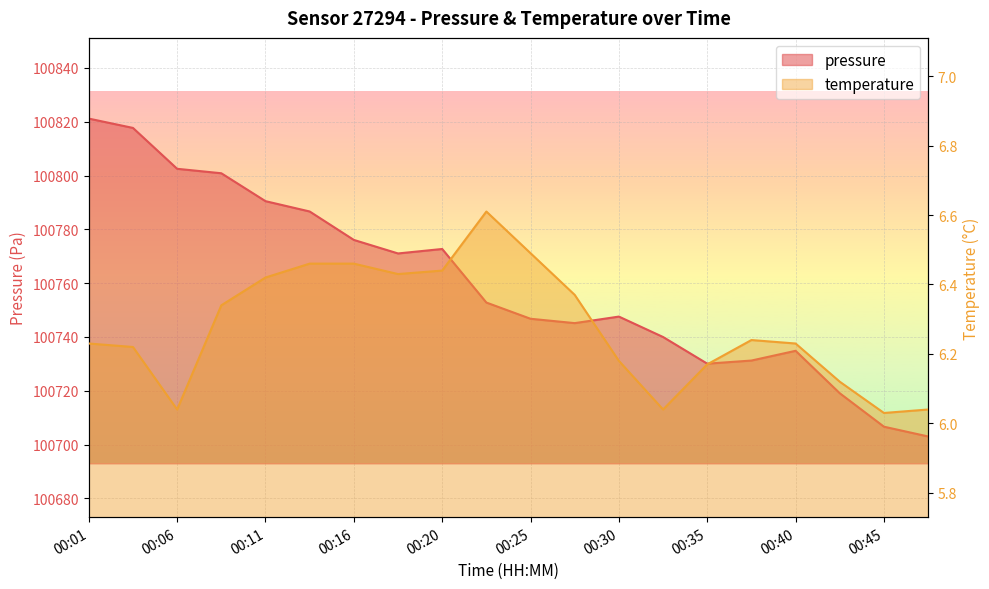

What is the value of the temperature point at the 5th from the left?

6.4